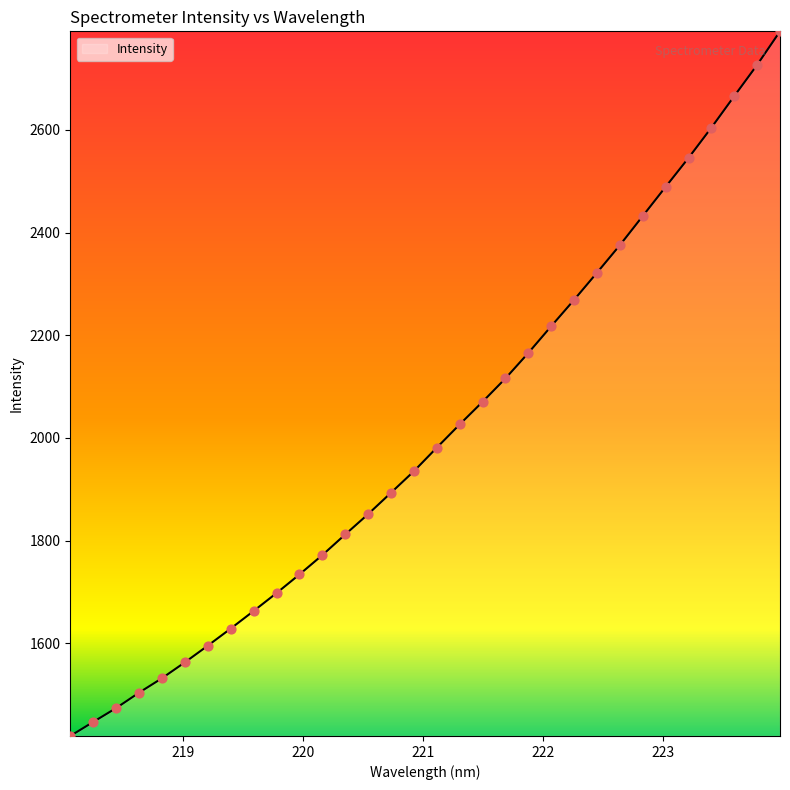

What is the greatest value displayed?

2792.0